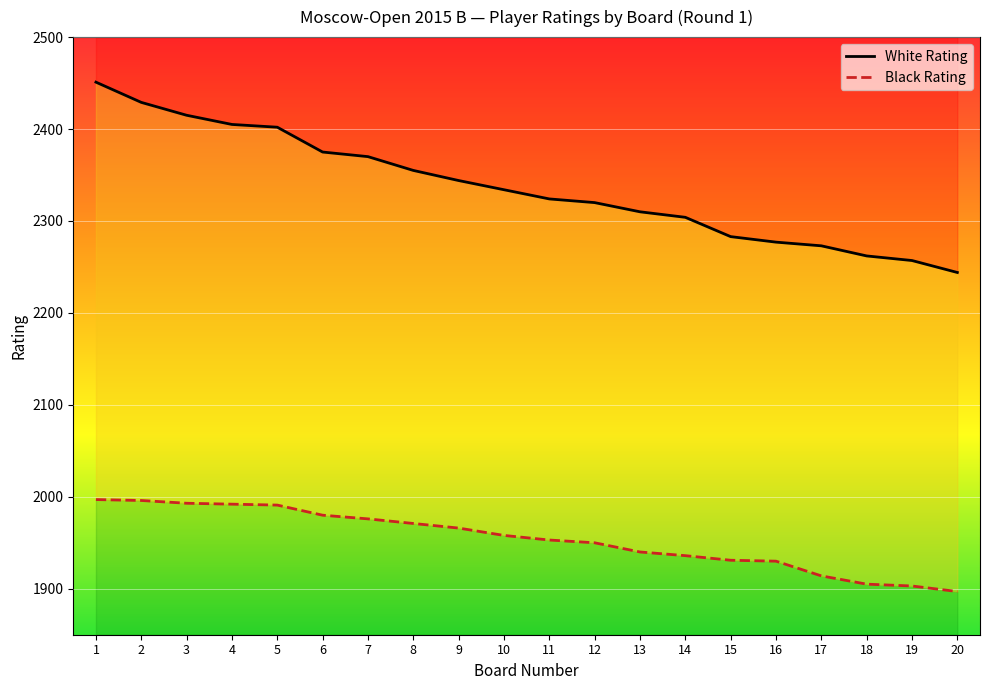

True or false: Black Rating and White Rating cross at least once.

False